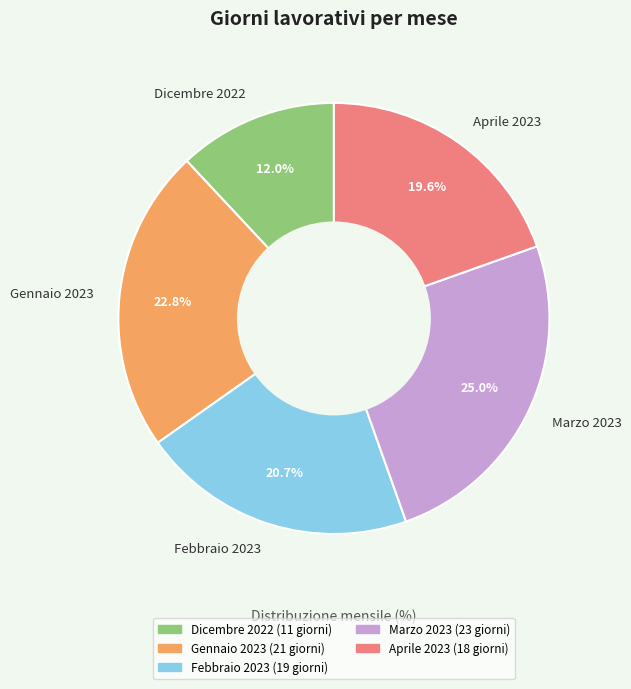

How many segments does this pie chart have?

5